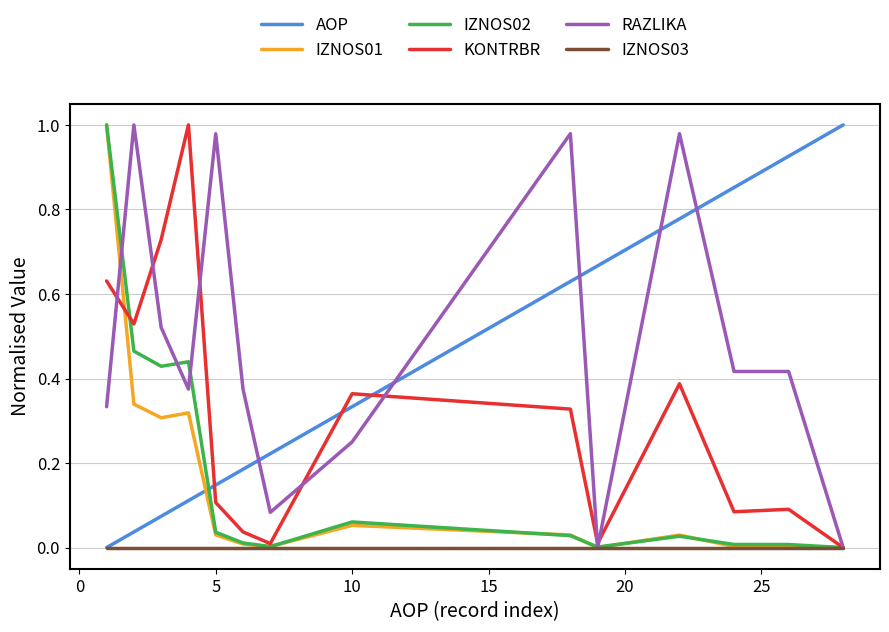

True or false: AOP and KONTRBR cross at least once.

True